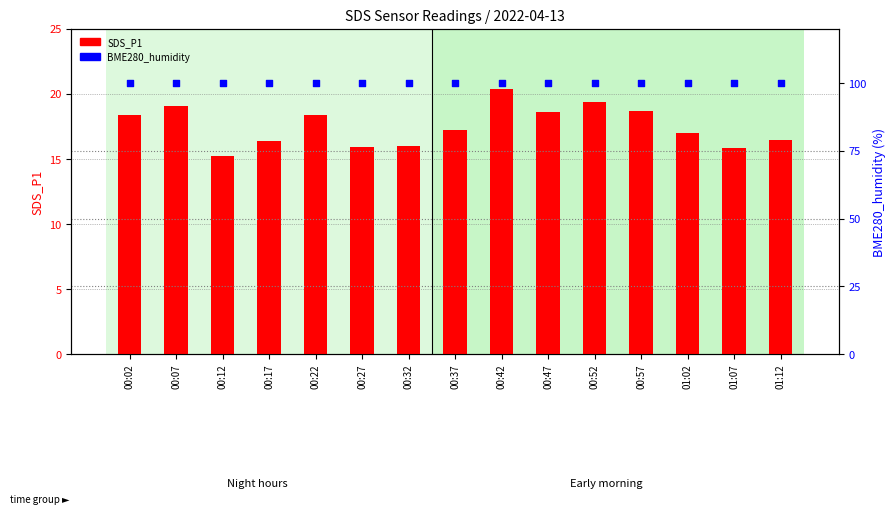

Which series contains the lowest Y value?

SDS_P1